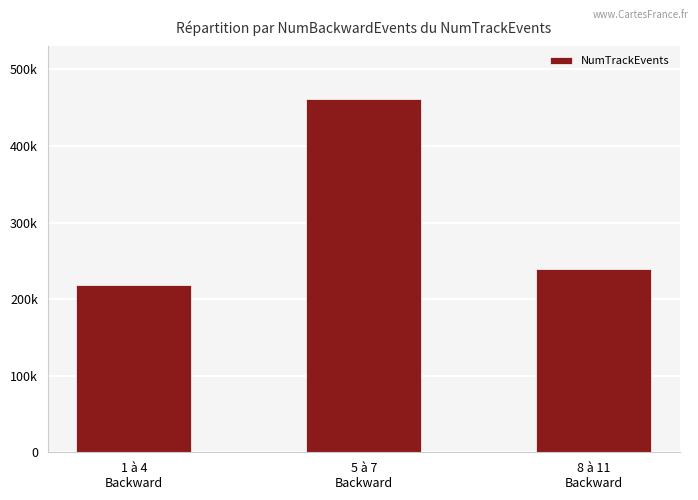

Count the number of data series in this chart.

1